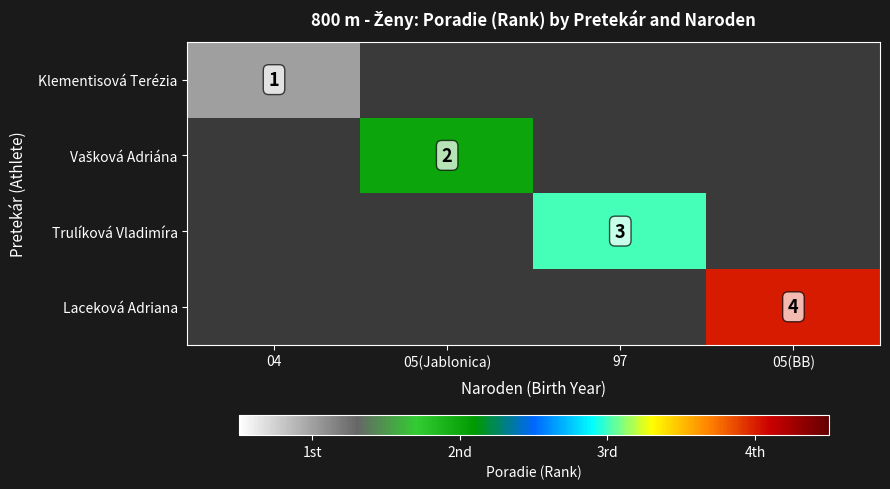

Count the number of categories in the chart.

4